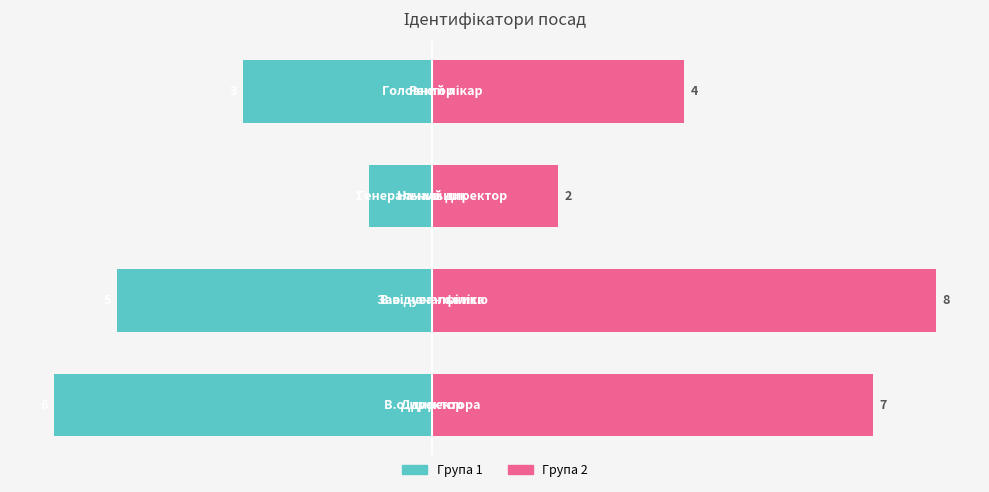

Reading left to right, transcribe all the data shown in this chart.

Ідентифікатор (група 1): -6	-5	-1	-3
Ідентифікатор (група 2): 7	8	2	4